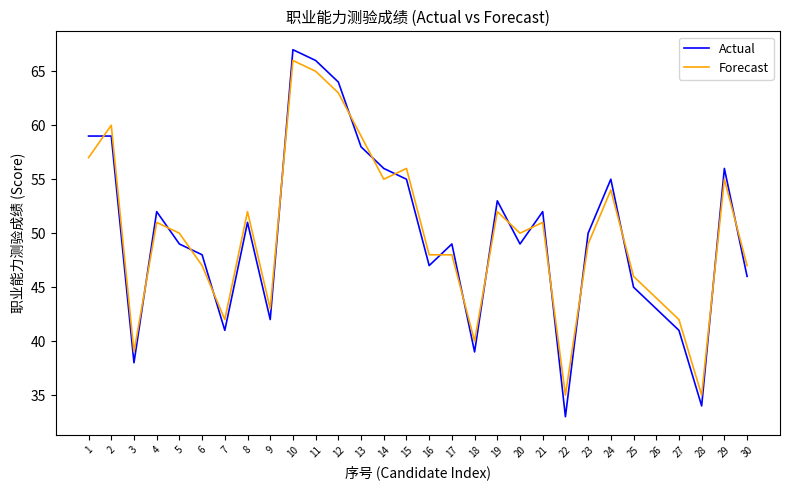

What is the difference between the Forecast values at 27 and 10?

24